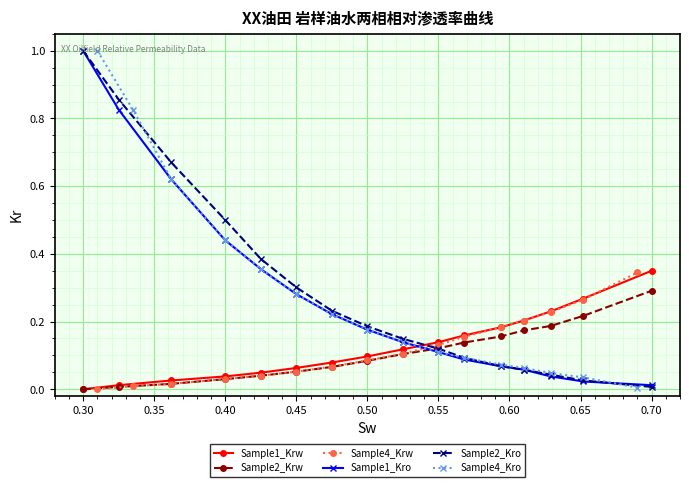

At which label does Sample2_Kro reach its minimum?

0.70